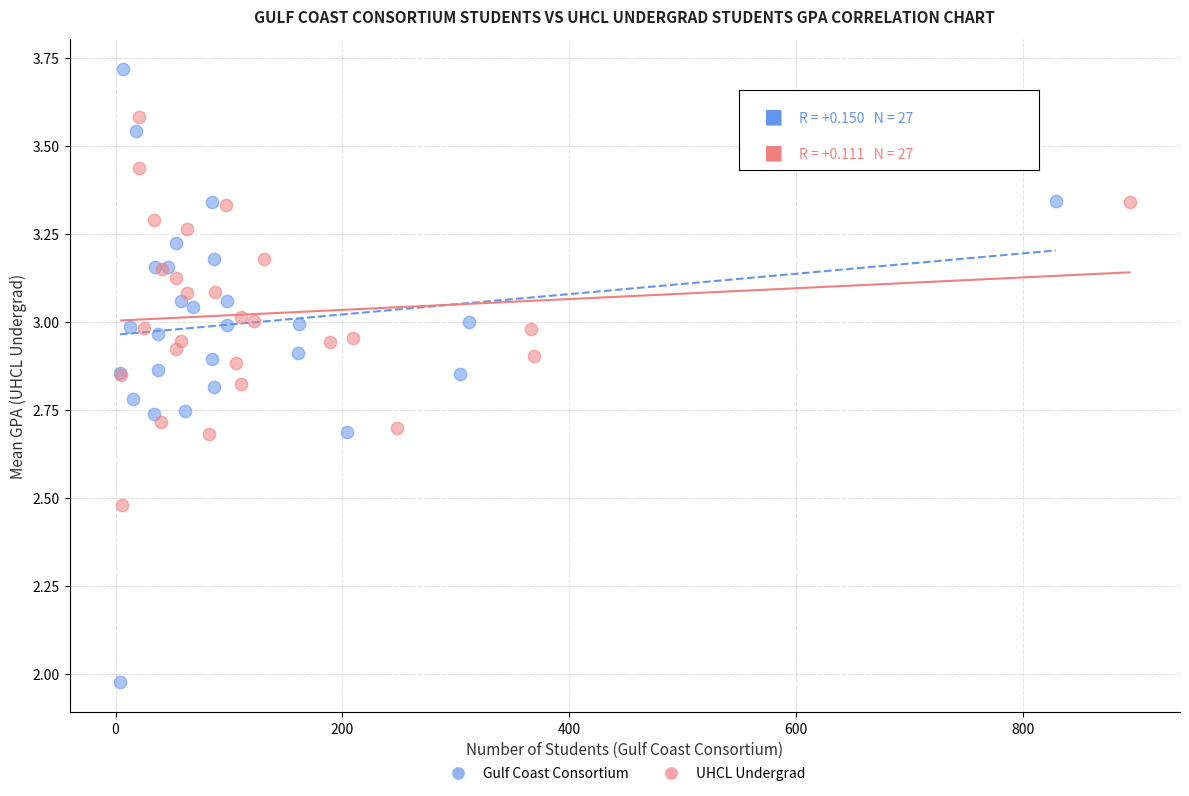

Which series contains the lowest Y value?

Gulf Coast Consortium